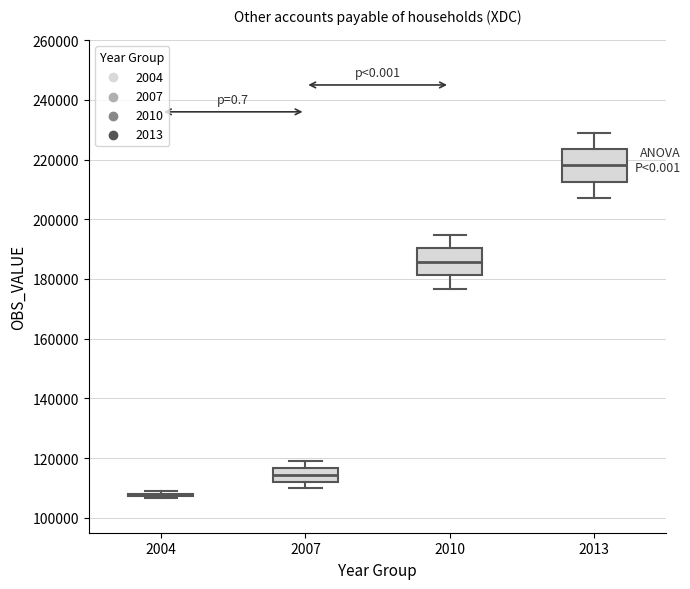

Where is the lower edge of the box at x = 2013 on the y-axis? The values are not printed on the chart, so give them approximately, as read against the axis.

212000